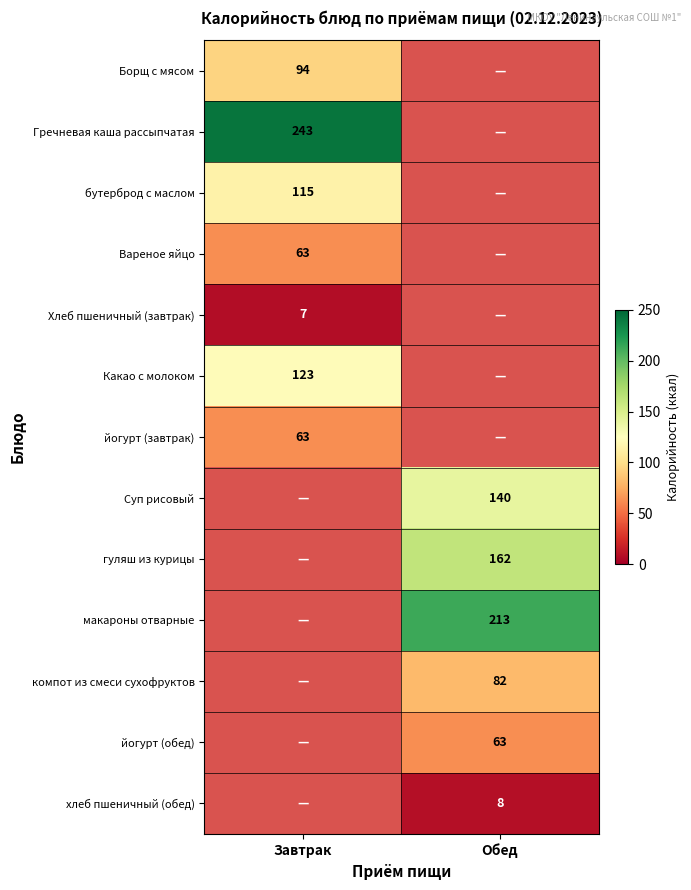

At how many categories does at least one series exceed 57?

2